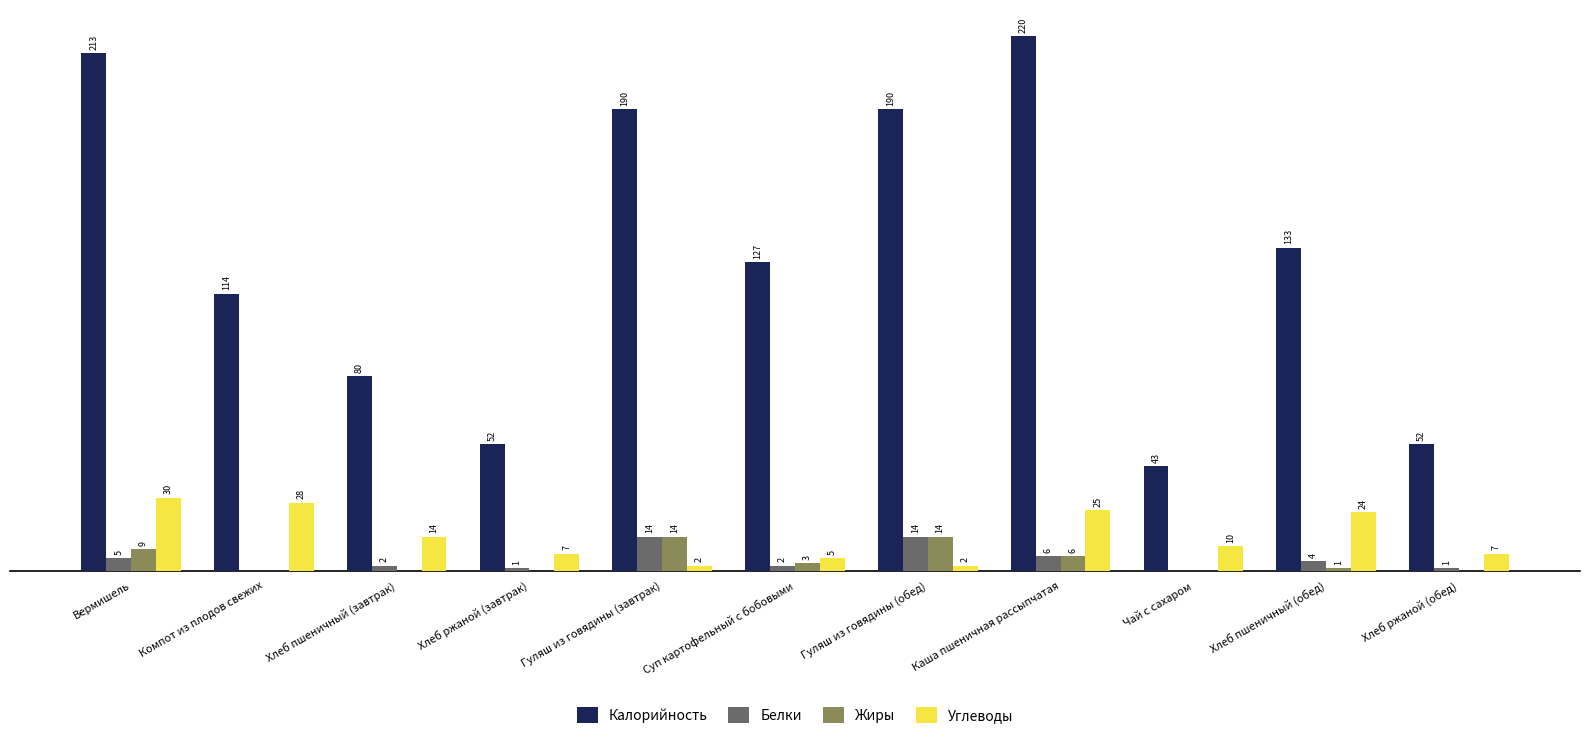

Which series has the largest total across all categories?

Калорийность